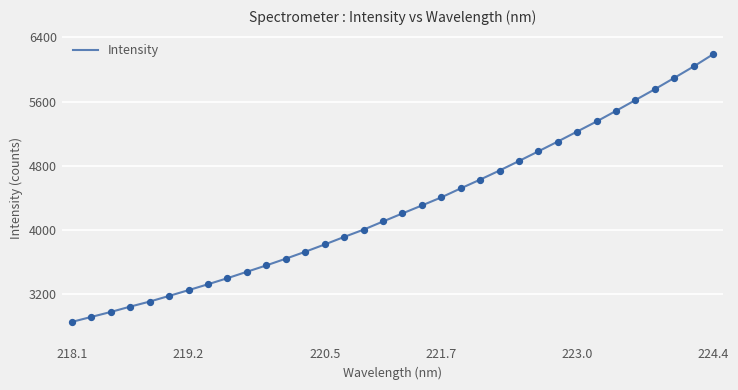

What is the difference between the maximum and minimum values?

3340.3